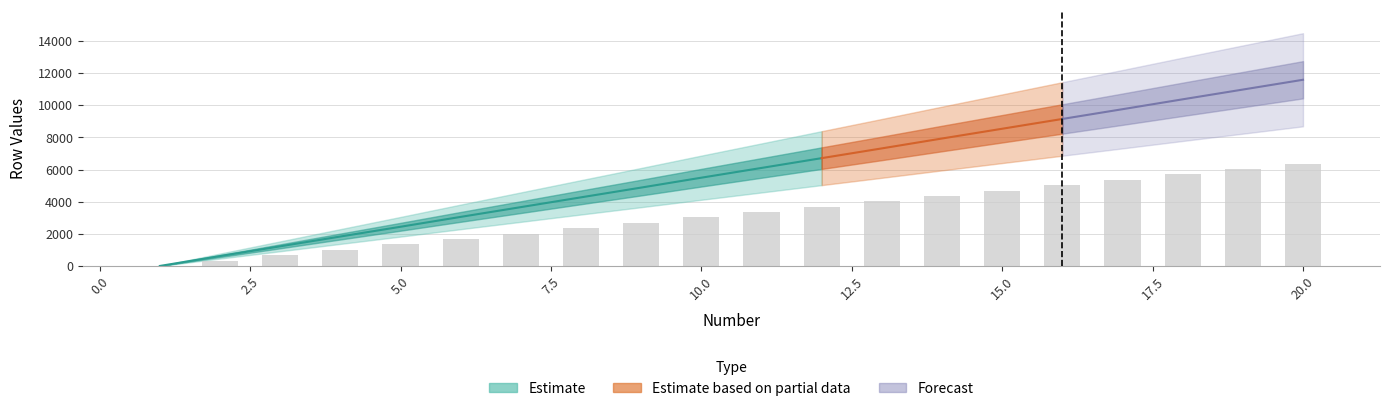

What is the approximate value at 16?

5032.5